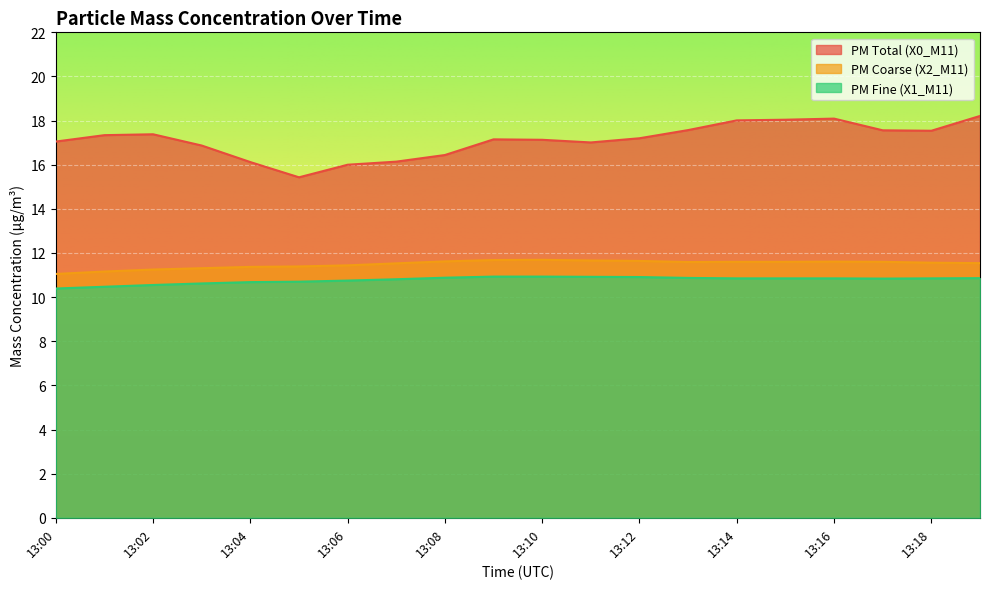

Reading left to right, extract all data points from this chart.

X0_M11: 17.1	17.3	17.4	16.9	16.1	15.4	16.0	16.1	16.4	17.1	17.1	17.0	17.2	17.6	18.0	18.0	18.1	17.6	17.5	18.2
X2_M11: 11.1	11.2	11.2	11.3	11.4	11.4	11.4	11.5	11.6	11.7	11.7	11.7	11.6	11.6	11.6	11.6	11.6	11.6	11.6	11.5
X1_M11: 10.4	10.5	10.6	10.6	10.7	10.7	10.8	10.8	10.9	10.9	10.9	10.9	10.9	10.9	10.8	10.8	10.8	10.8	10.8	10.9